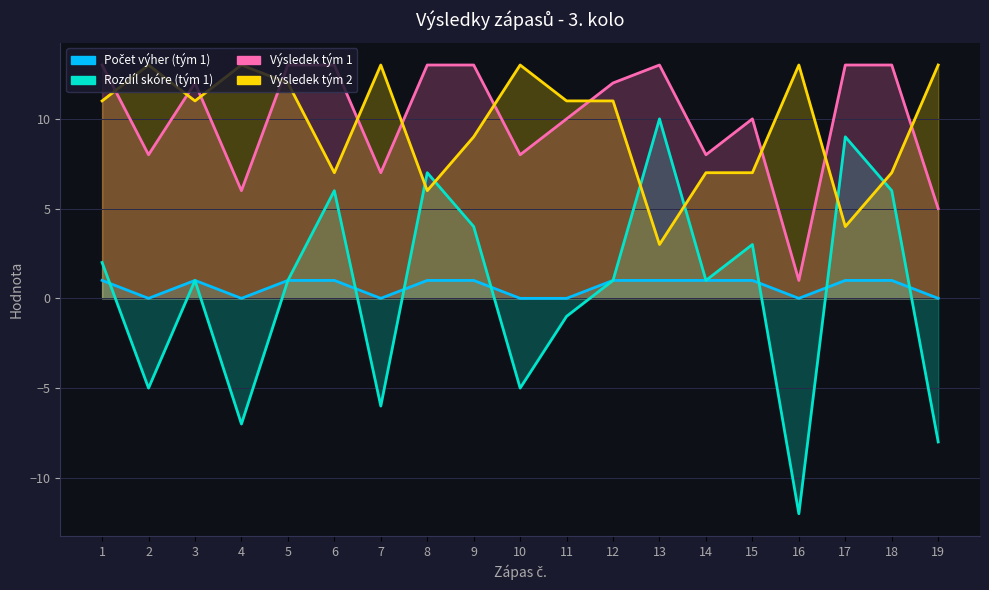

The Výsledek tým 1 series shows 5 at 19. True or false?

True